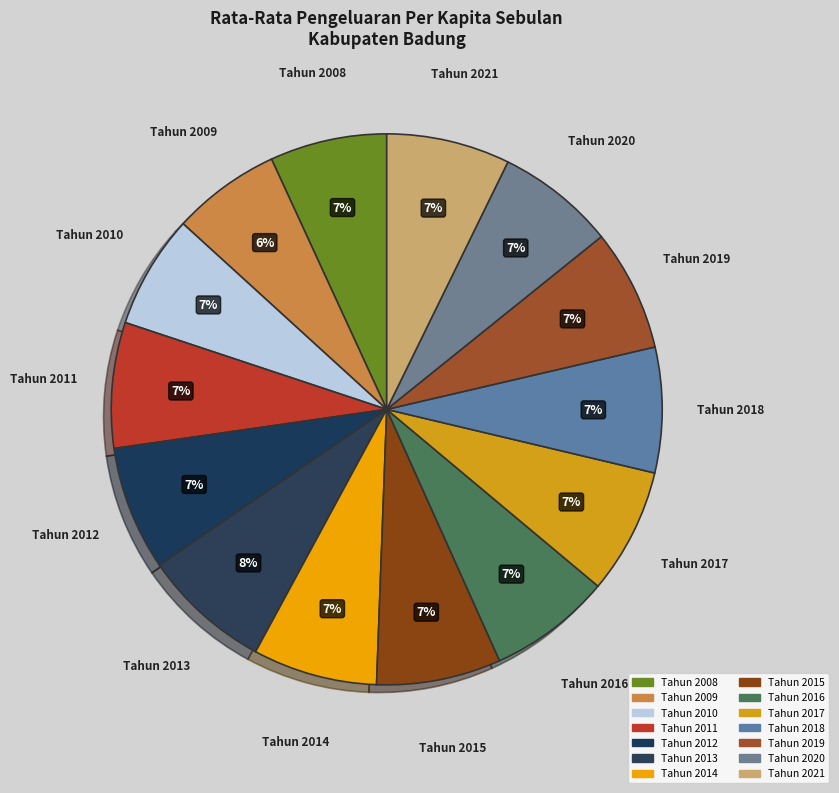

Does any single category account for the majority?

No